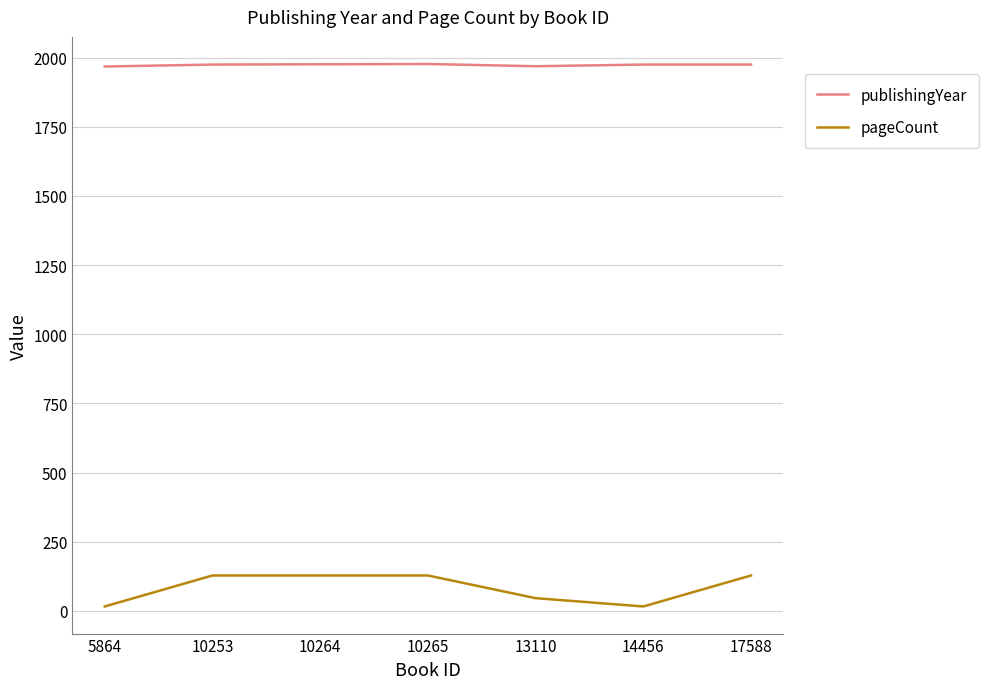

Which series changed the most between 5864 and 10264?

pageCount